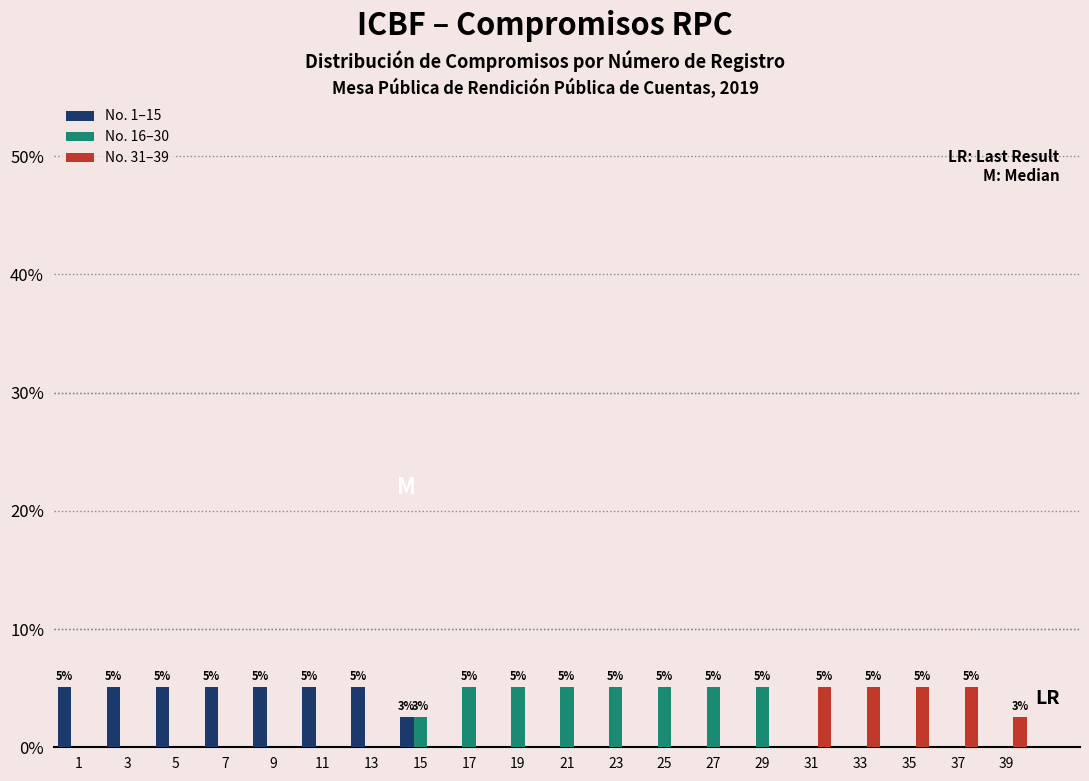

Is it true that No. 31–39 equals -2.1 at 3?

False